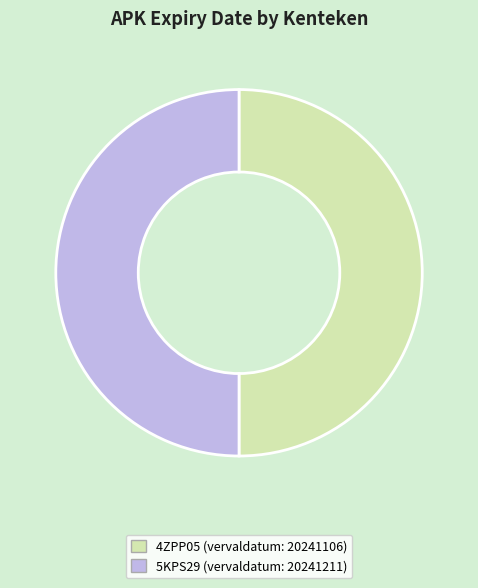

Do 5KPS29 and 4ZPP05 together represent more than half of the pie?

Yes